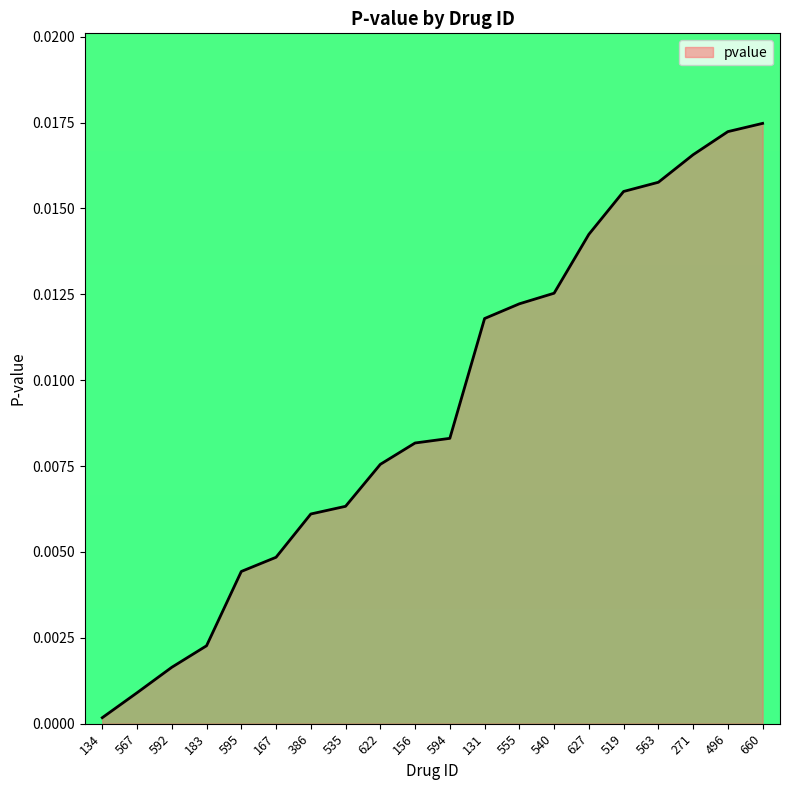

The chart shows a value of 0.0 at 535. True or false?

True